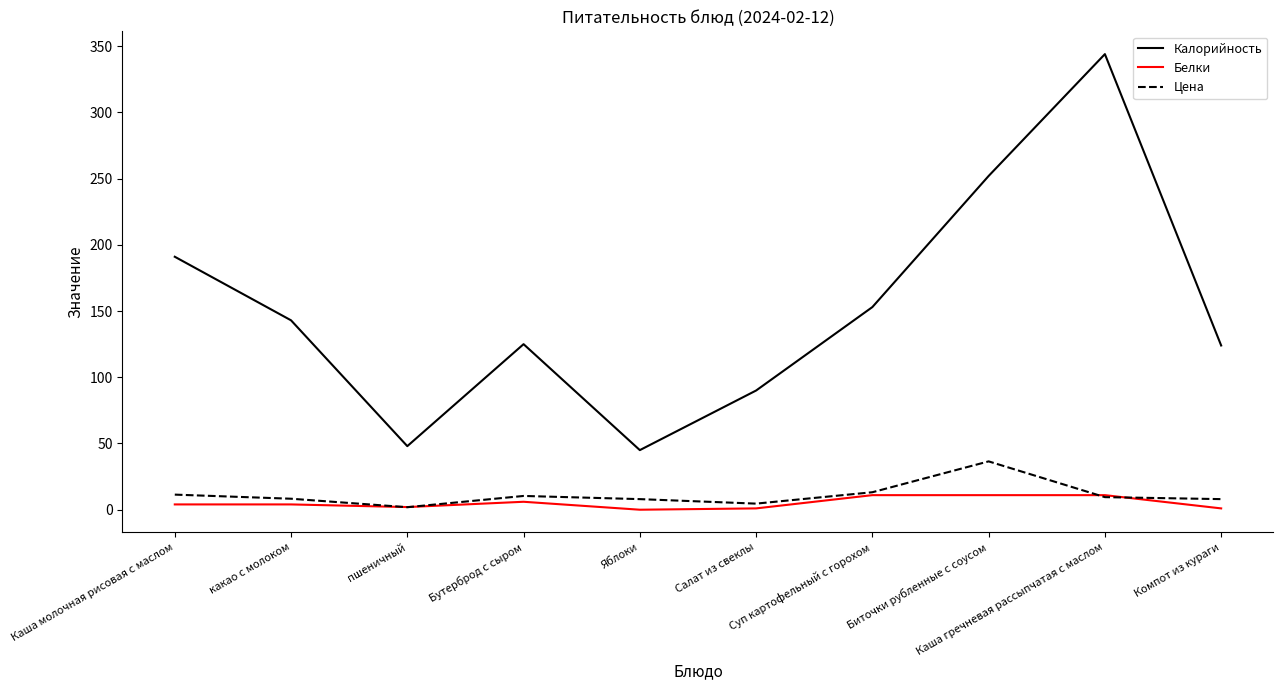

True or false: Цена has more than 0 interior local peaks.

True